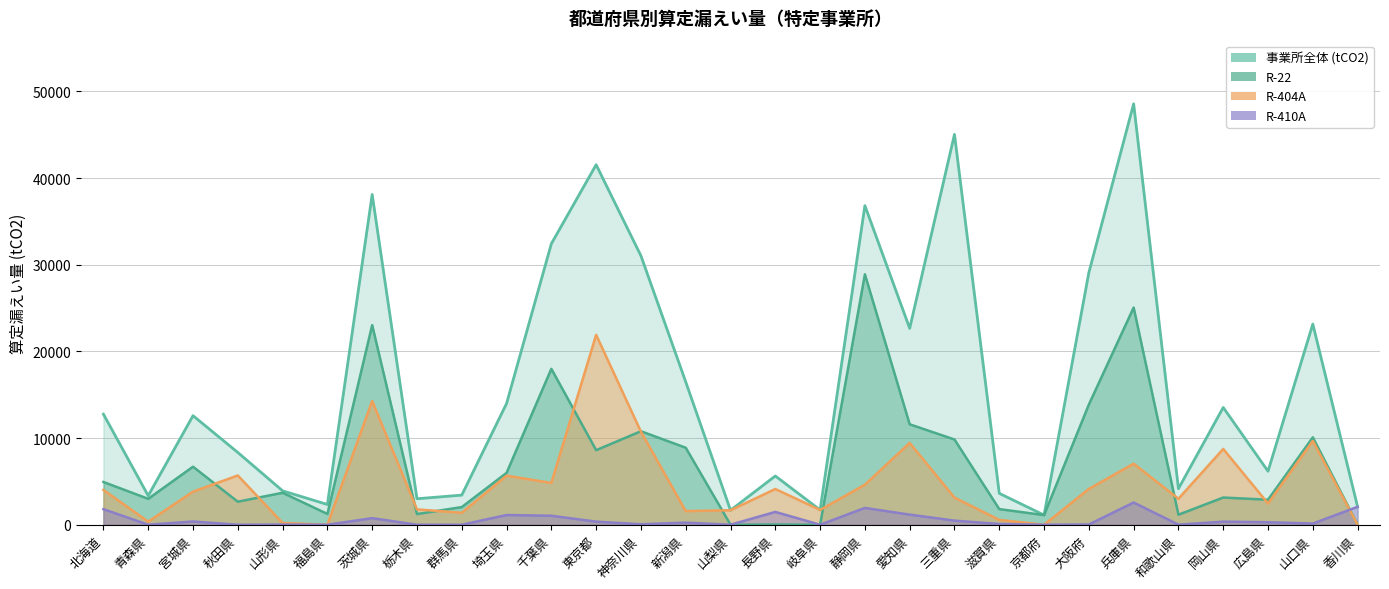

Where does the R-22 series first go above 3688?

北海道